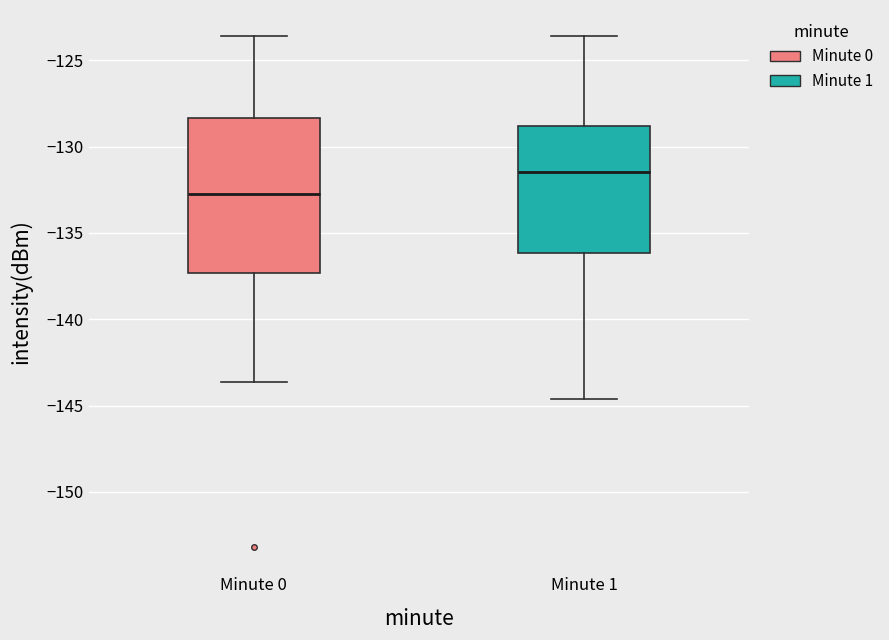

Reading left to right, read every box against the y-axis: the position of its median line, the range the box covers, and the ends of its whiskers. The values are not printed on the chart, so give them approximately, as read against the axis.

Minute 0: median -133.0, box -137.5 to -128.5, whiskers -143.5 to -123.5
Minute 1: median -131.5, box -136.0 to -129.0, whiskers -144.5 to -123.5